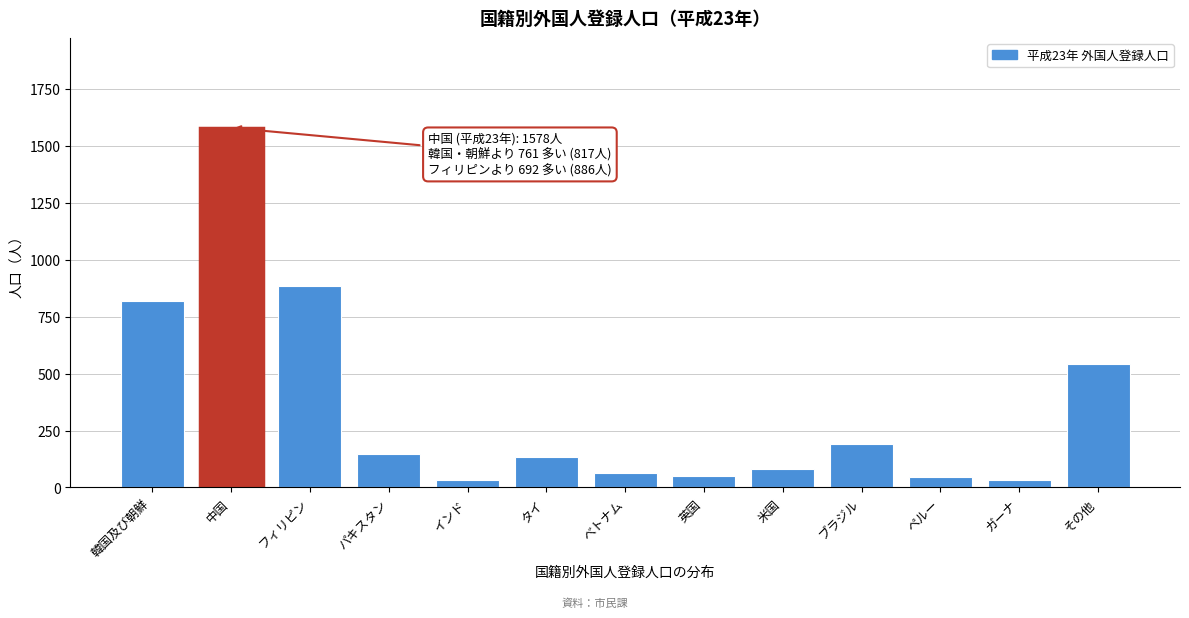

What is the change in value from 韓国及び朝鮮 to その他?

-277